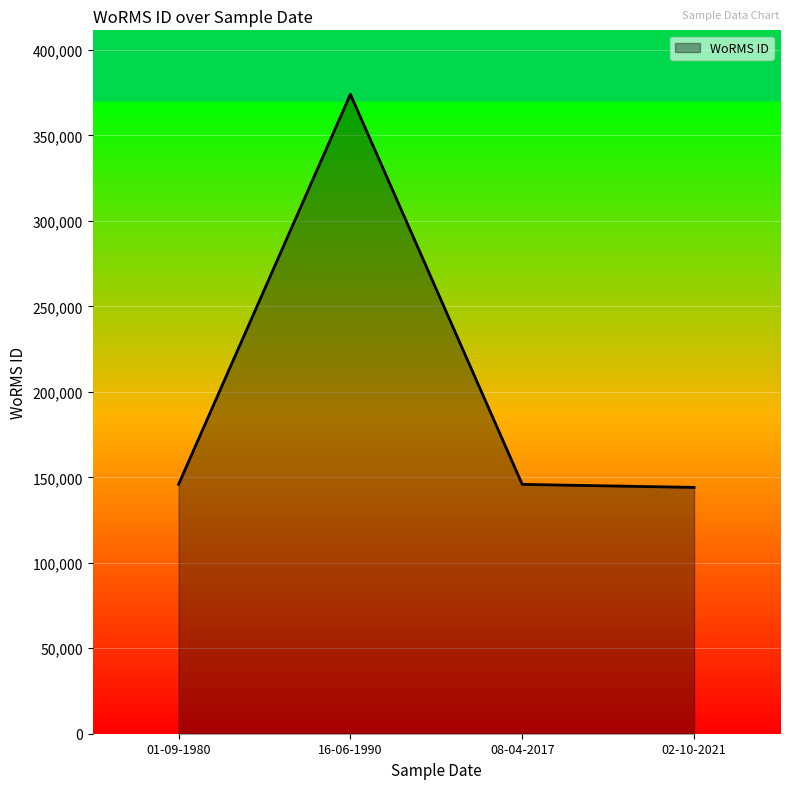

How many series are shown in this chart?

1